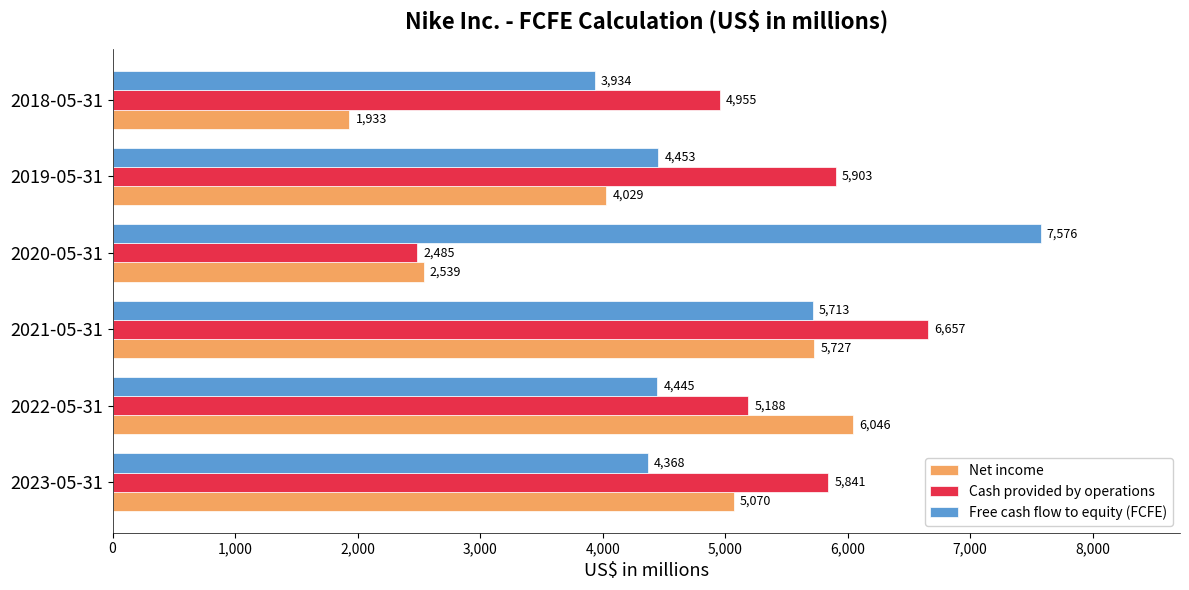

Is the value of Cash provided by operations at 2023-05-31 greater than the value of Net income at 2019-05-31?

Yes